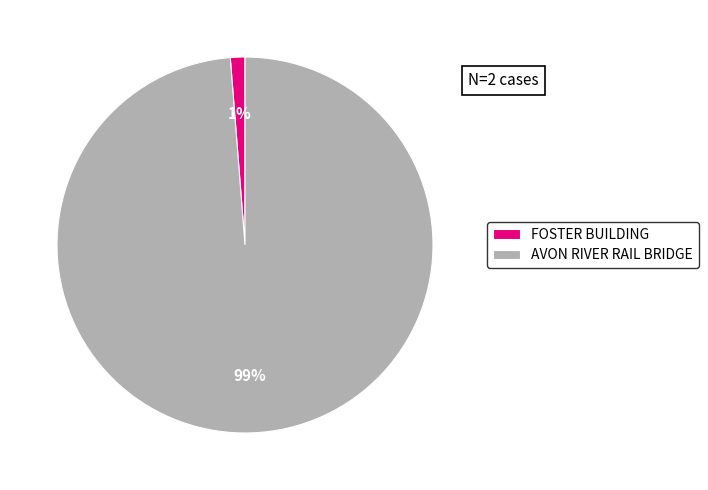

Combined, do FOSTER BUILDING and AVON RIVER RAIL BRIDGE account for over 50%?

Yes